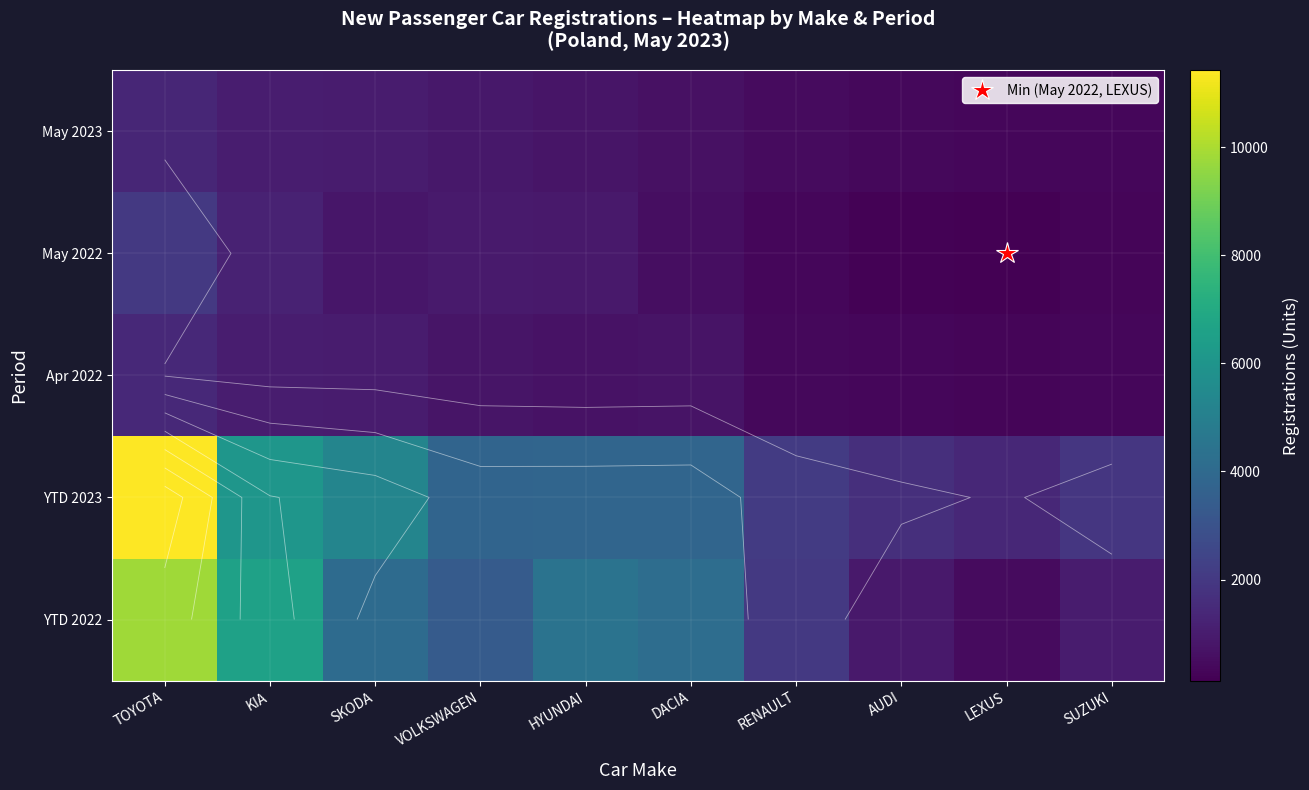

How many values in the YTD 2022 series exceed 4068?

4